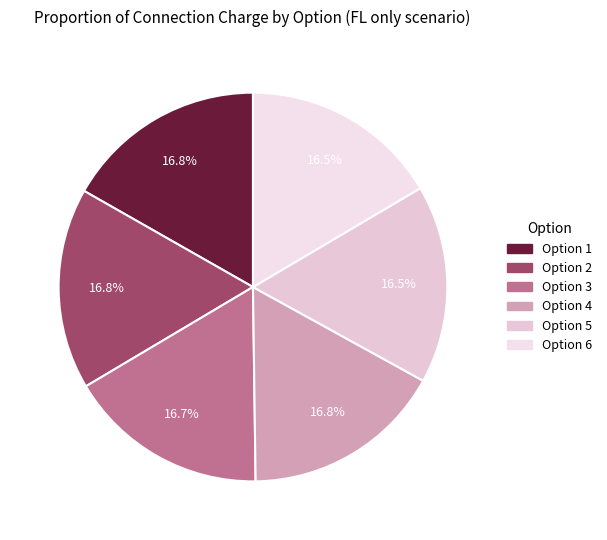

To the nearest percent, what is the combined percentage of Option 3 and Option 6?

33%